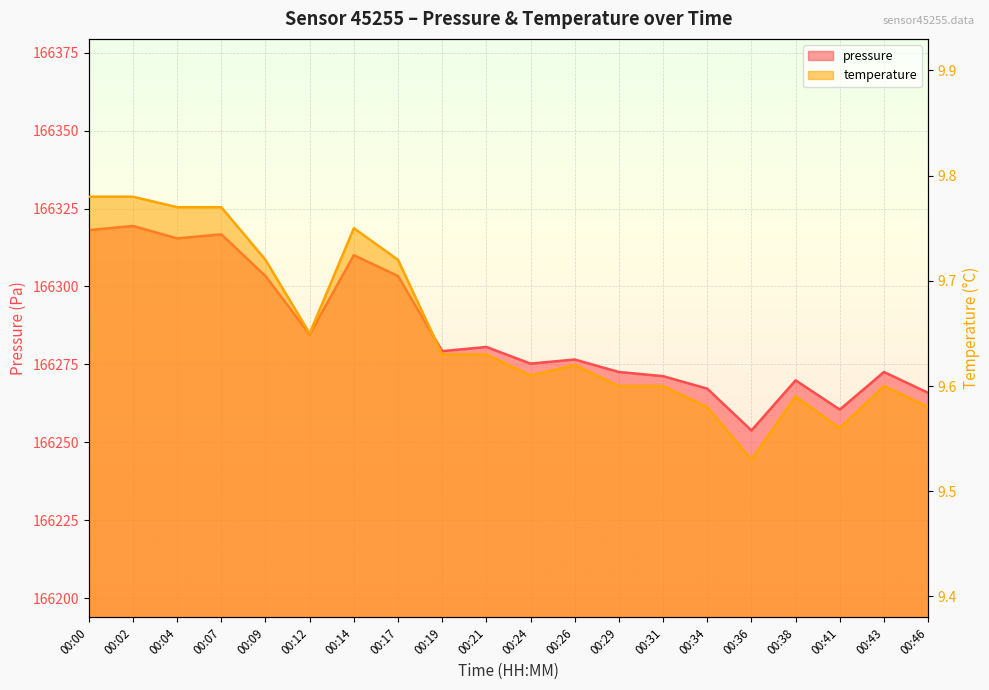

What is the difference between the pressure values at 00:29 and 00:34?

5.3